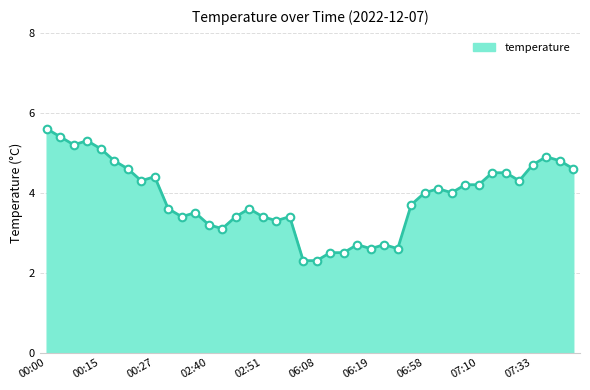

What is the smallest value displayed?

2.3